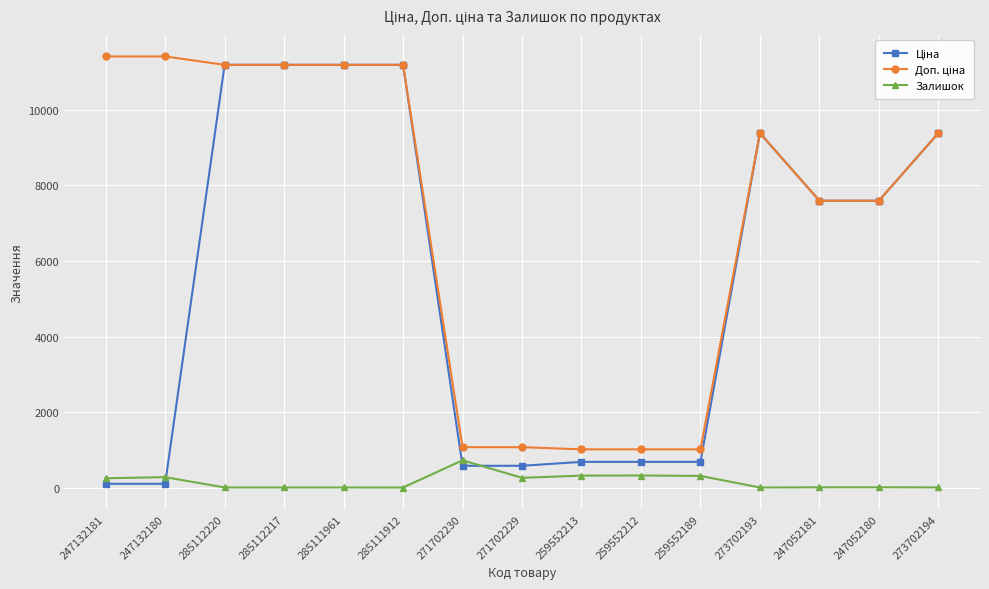

What is the difference between the highest and lowest values at 259552212?

691.6